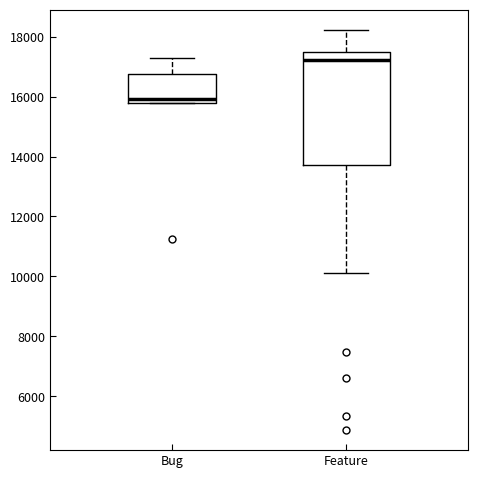

Reading left to right, transcribe this box plot: for each box, give where its median line is, the range the box spans, and where its two whiskers end, as read against the y-axis. The values are not printed on the chart, so give them approximately, as read against the axis.

Bug: median 16000, box 15800 to 16800, whiskers 15800 to 17200
Feature: median 17200, box 13800 to 17400, whiskers 10200 to 18200